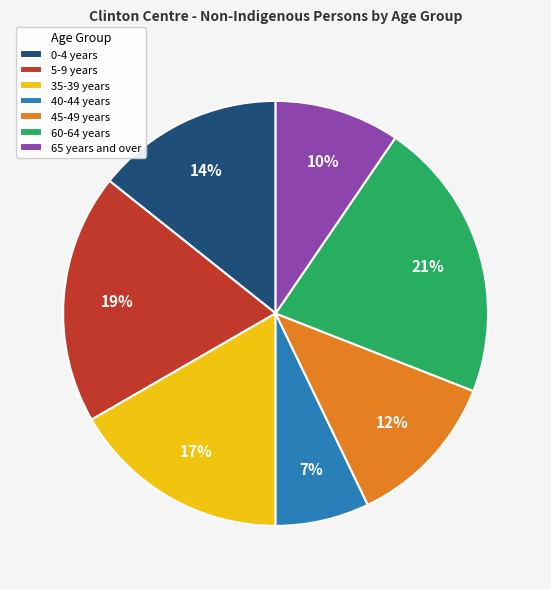

Which category has the smallest portion of the pie?

40-44 years